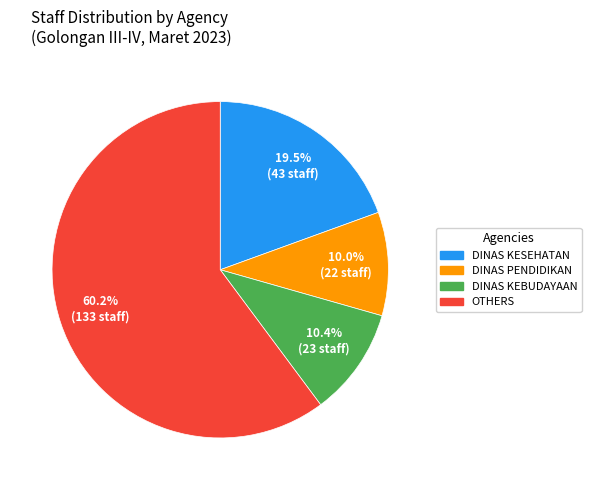

Is there any slice that represents more than half of the pie?

Yes